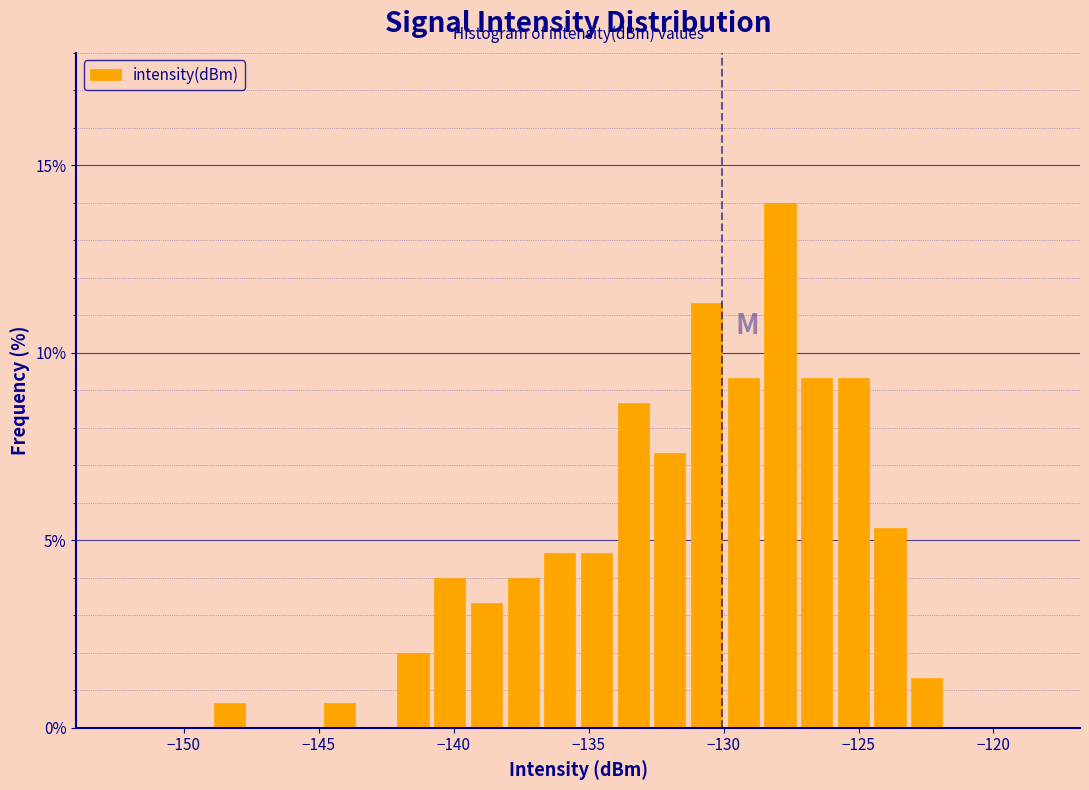

Read against the x-axis, roughly where is the centre of the tallest bar?

-128.0